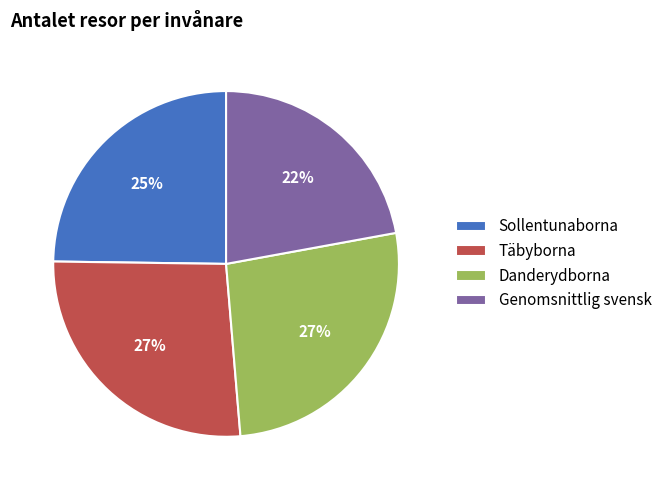

What is the smallest slice in the pie chart?

Genomsnittlig svensk